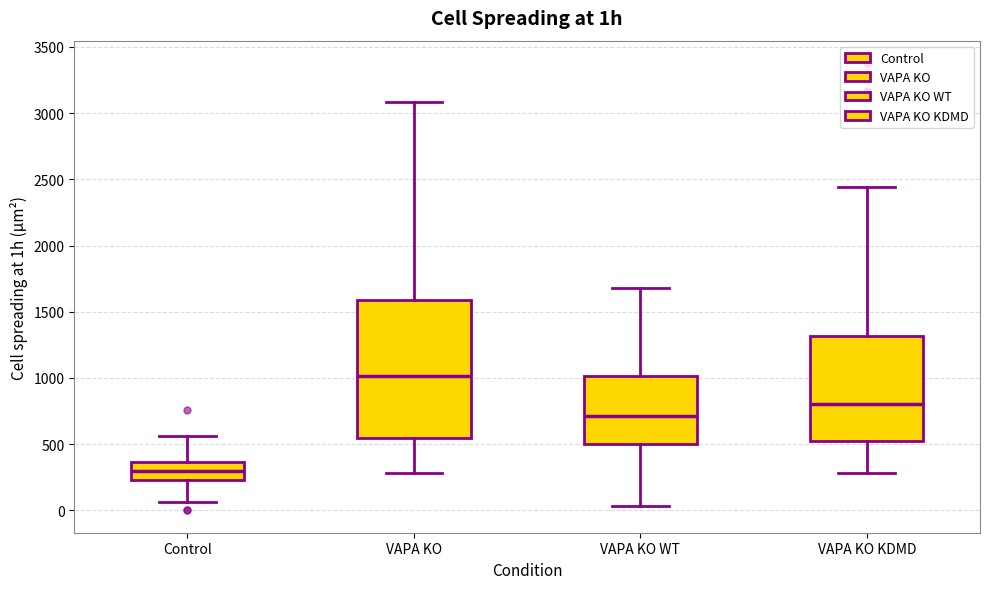

Reading left to right, transcribe this box plot: for each box, give where its median line is, the range the box spans, and where its two whiskers end, as read against the y-axis. The values are not printed on the chart, so give them approximately, as read against the axis.

Control: median 300, box 250 to 350, whiskers 50 to 550
VAPA KO: median 1000, box 550 to 1600, whiskers 300 to 3100
VAPA KO WT: median 700, box 500 to 1000, whiskers 50 to 1700
VAPA KO KDMD: median 800, box 550 to 1300, whiskers 300 to 2450